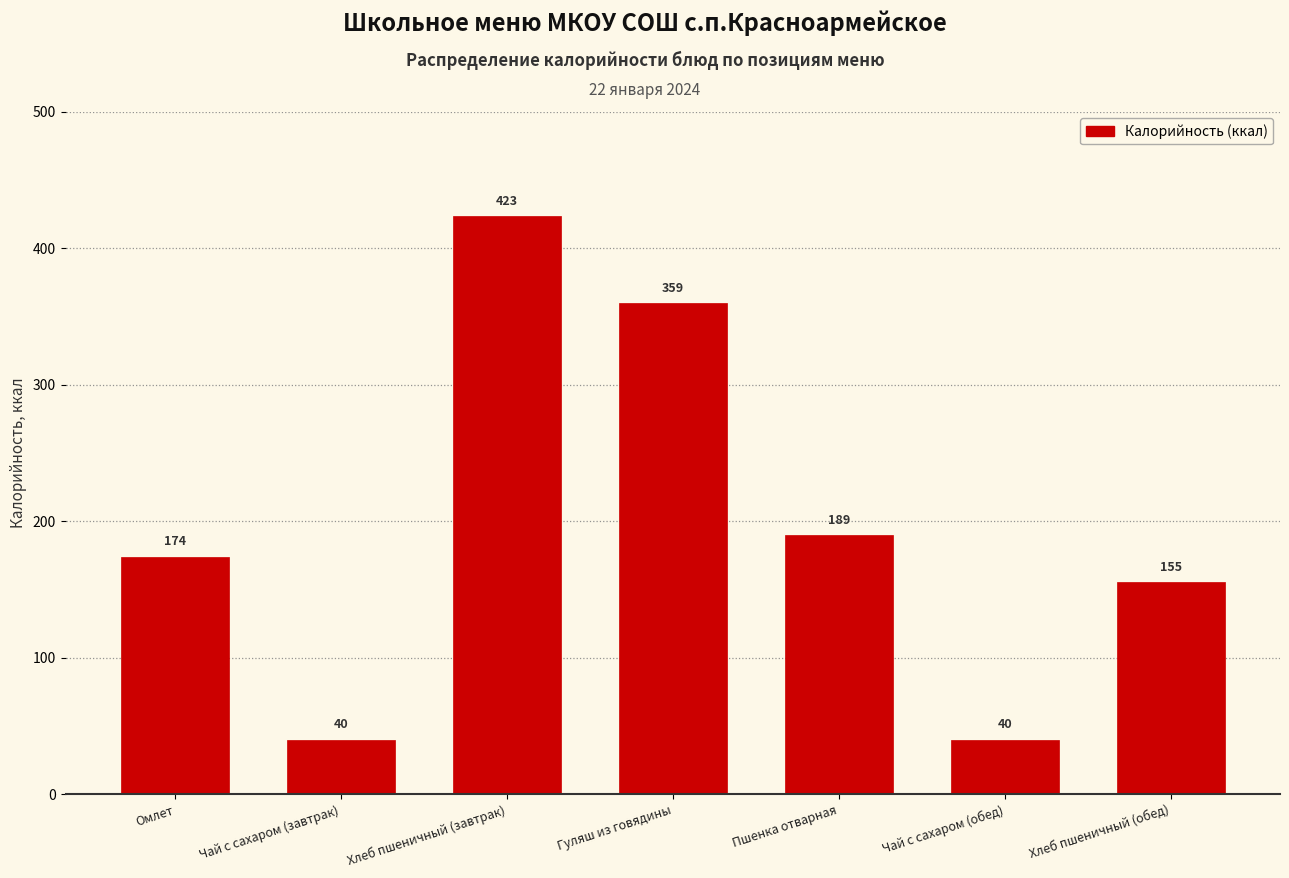

What position from the left is Гуляш из говядины?

4